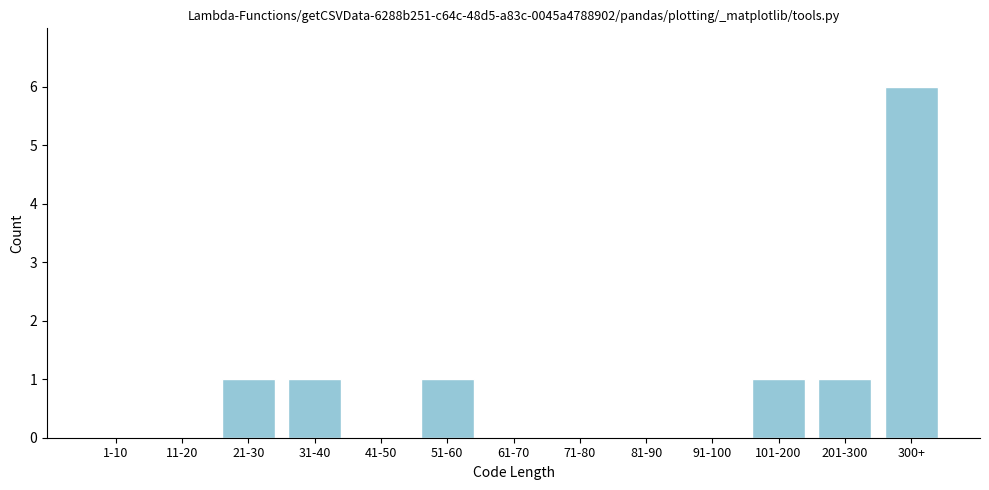

Reading right to left, what are all the values shown in this chart?

300+=6	201-300=1	101-200=1	91-100=0	81-90=0	71-80=0	61-70=0	51-60=1	41-50=0	31-40=1	21-30=1	11-20=0	1-10=0